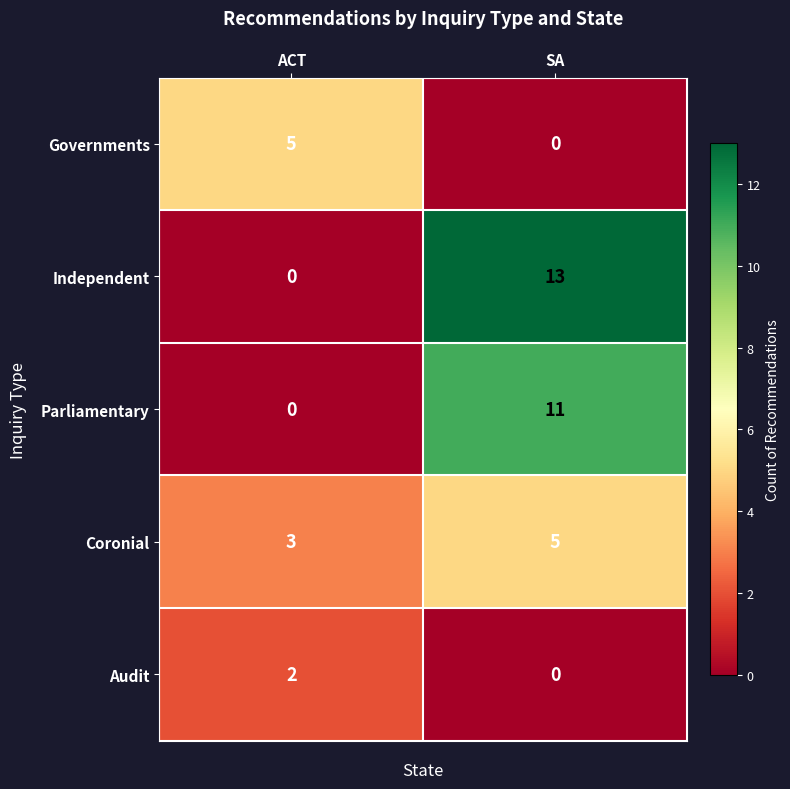

What is the sum of all Parliamentary values?

11